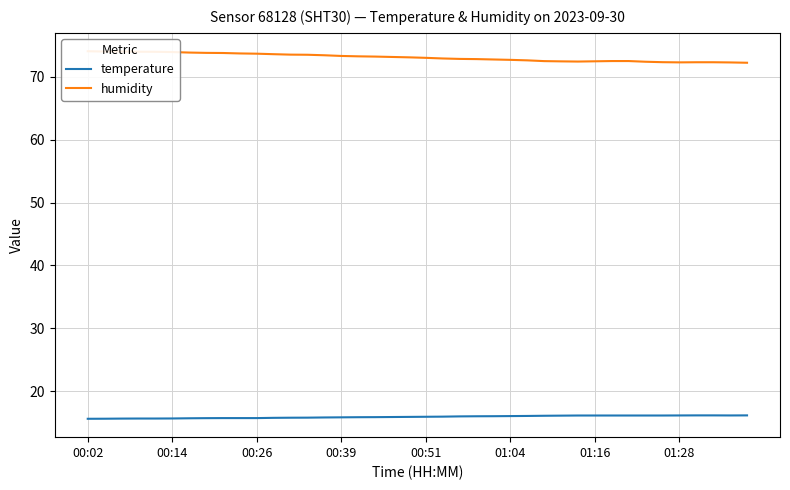

True or false: temperature has a value of 24.7 at 00:02.

False